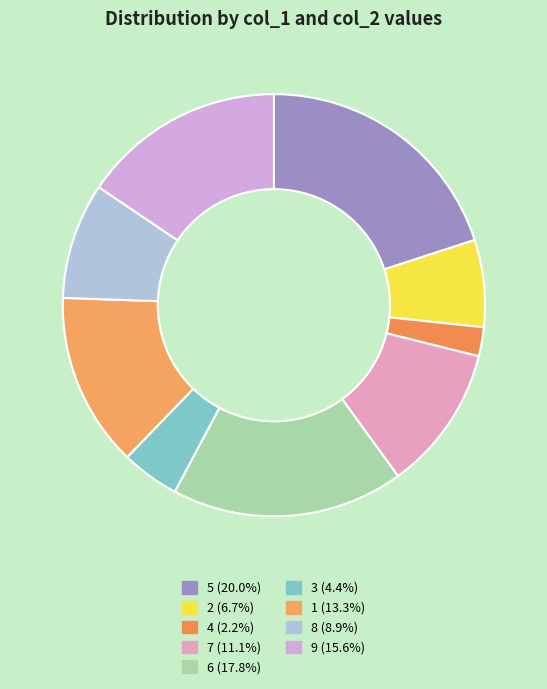

What percentage is the 3 slice, to the nearest percent?

4%